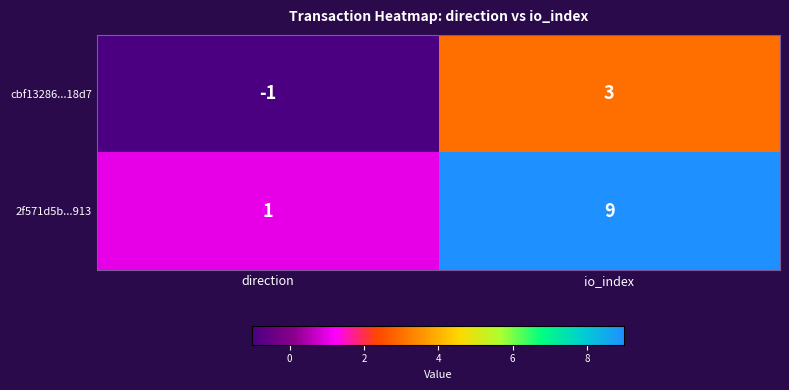

What is the average value of the 2f571d5b...913 series?

5